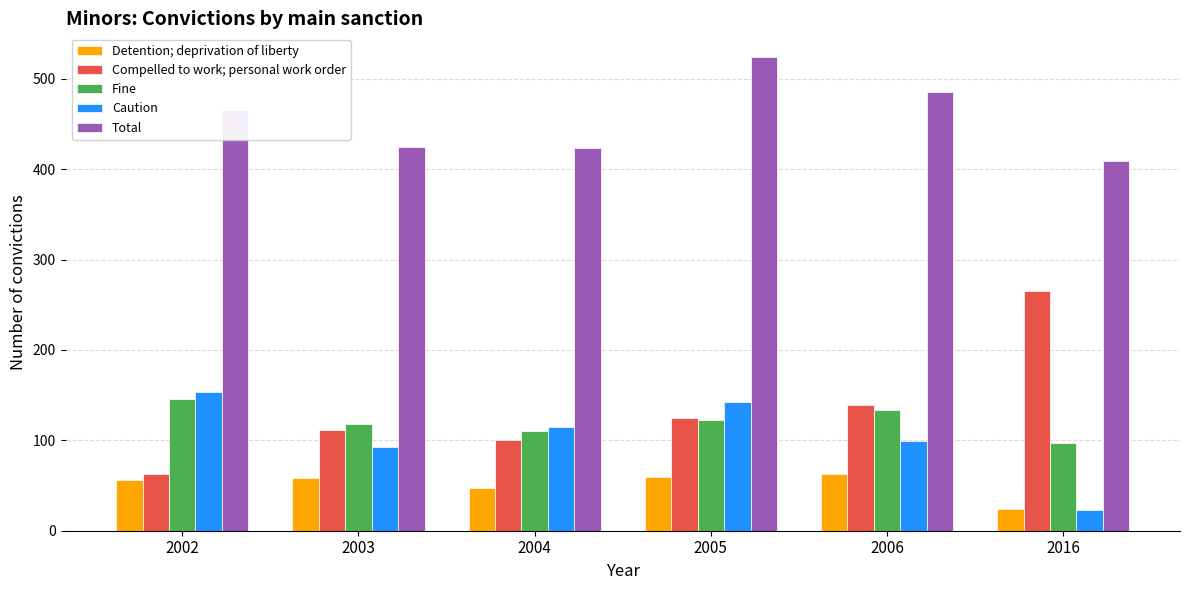

Which series has the widest spread of values?

Compelled to work; personal work order